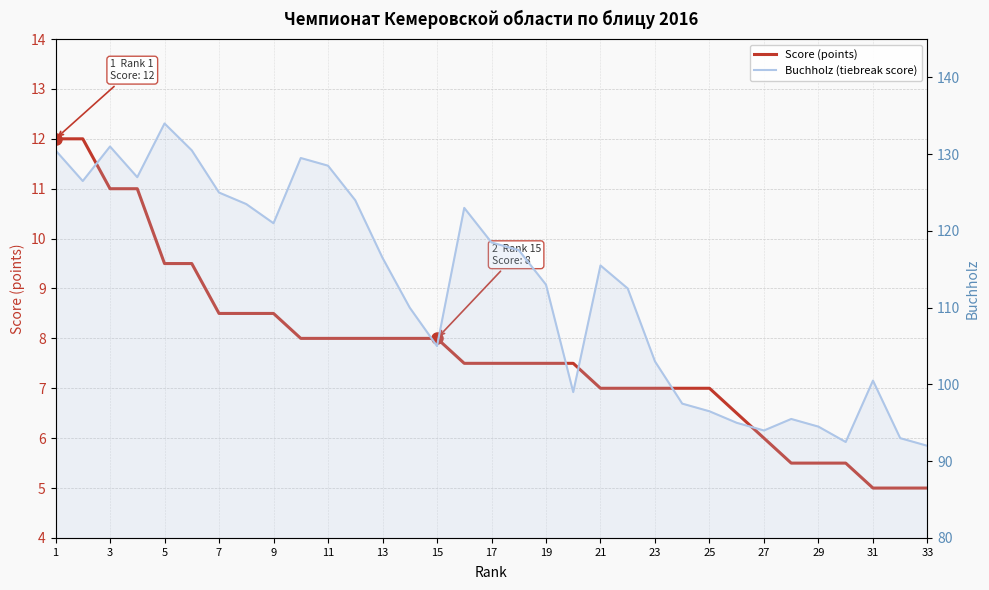

True or false: Buchholz (tiebreak score) has more than 0 points higher than both neighbors.

True